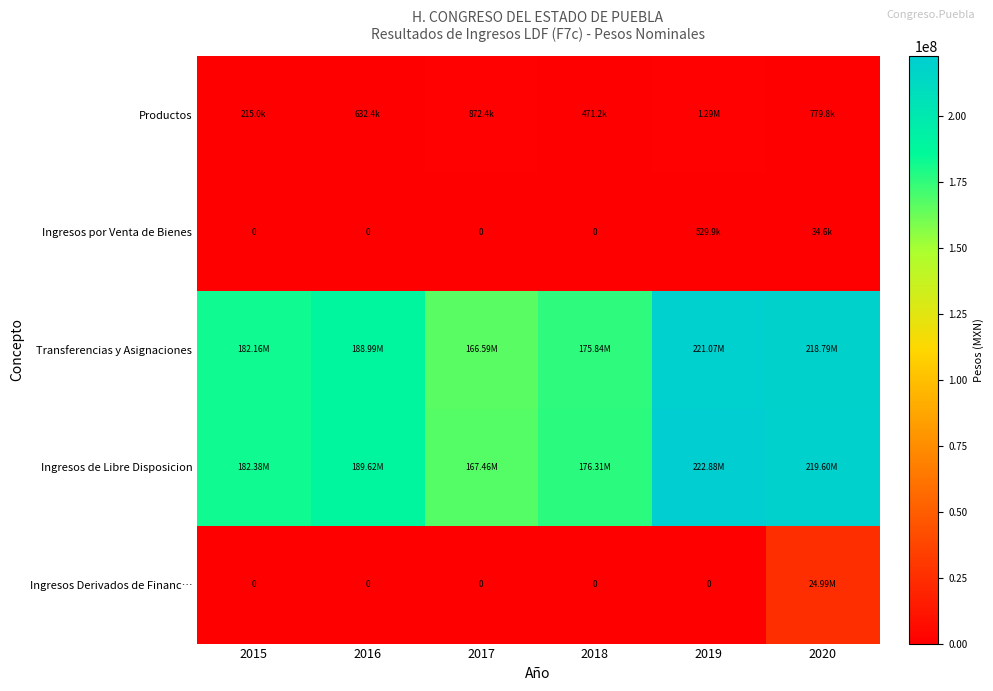

At 2017, list the series in order from largest to smallest.

Ingresos de Libre Disposicion, Transferencias y Asignaciones, Productos, Ingresos por Venta de Bienes, Ingresos Derivados de Financ…